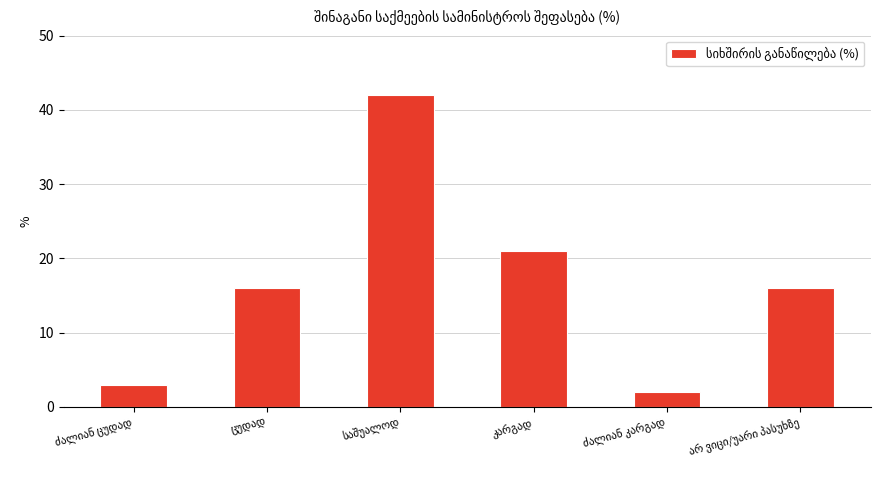

How many bars are there in total?

6